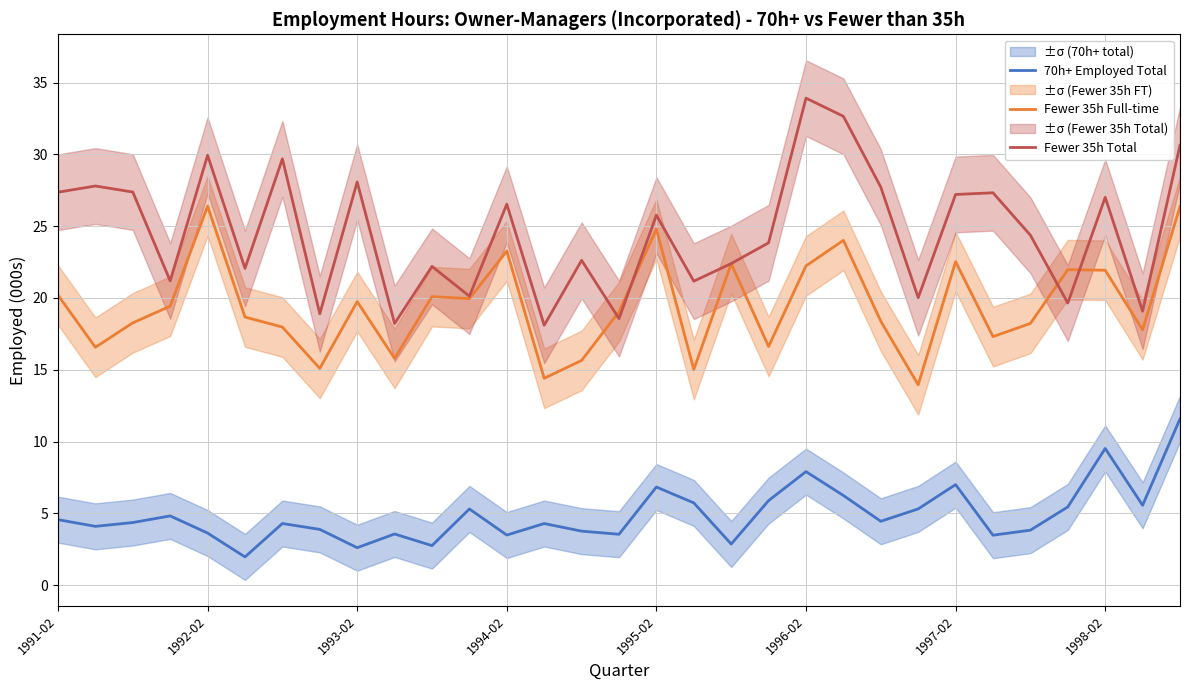

Reading right to left, list all the values displayed in this chart.

70h+ Employed Total: 11.6	5.6	9.5	5.5	3.8	3.5	7.0	5.3	4.5	6.2	7.9	5.9	2.9	5.7	6.8	3.5	3.8	4.3	3.5	5.3	2.8	3.6	2.6	3.9	4.3	2.0	3.6	4.8	4.4	4.1	4.6
Fewer 35h Full-time: 26.4	17.8	21.9	22.0	18.2	17.3	22.5	14.0	18.4	24.0	22.2	16.6	22.4	15.0	24.8	19.0	15.7	14.4	23.3	20.0	20.1	15.8	19.7	15.1	18.0	18.7	26.4	19.4	18.3	16.6	20.2
Fewer 35h Total: 30.6	19.1	27.0	19.6	24.4	27.3	27.2	20.0	27.7	32.6	33.9	23.8	22.4	21.2	25.8	18.6	22.6	18.1	26.5	20.1	22.2	18.2	28.1	18.9	29.7	22.1	29.9	21.2	27.4	27.8	27.4